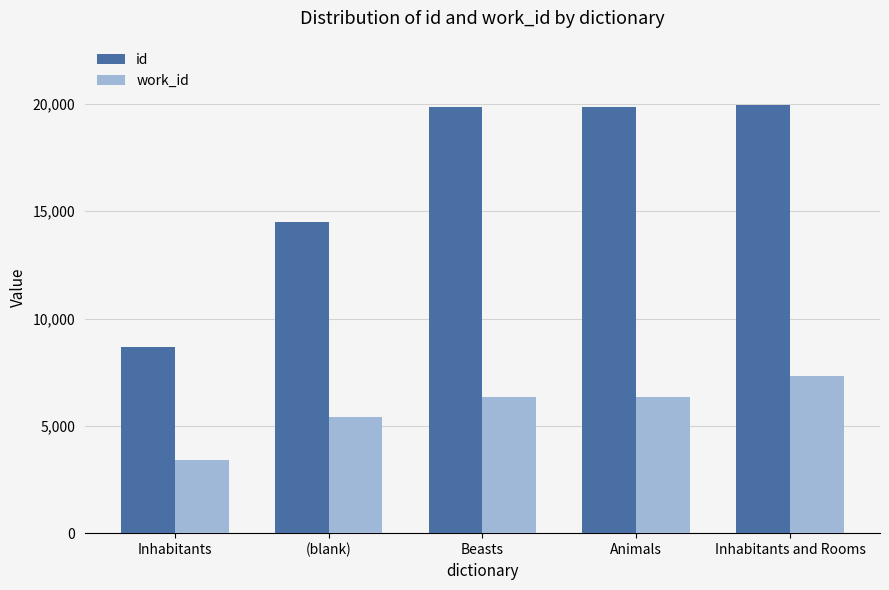

Rank the series by their maximum value, from highest to lowest.

id, work_id